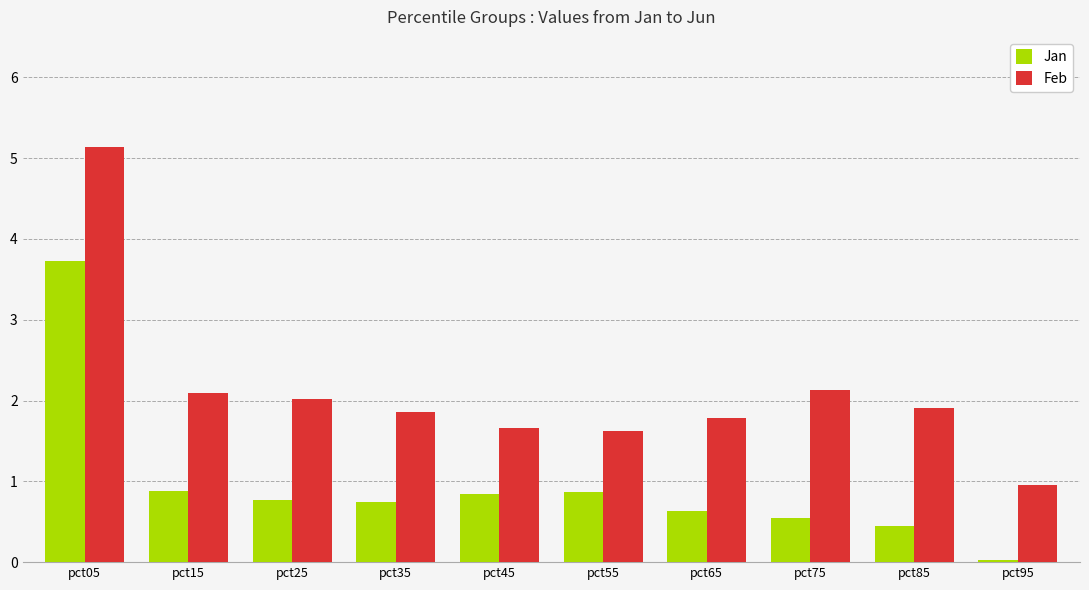

Which series has the largest range (max minus min)?

Feb